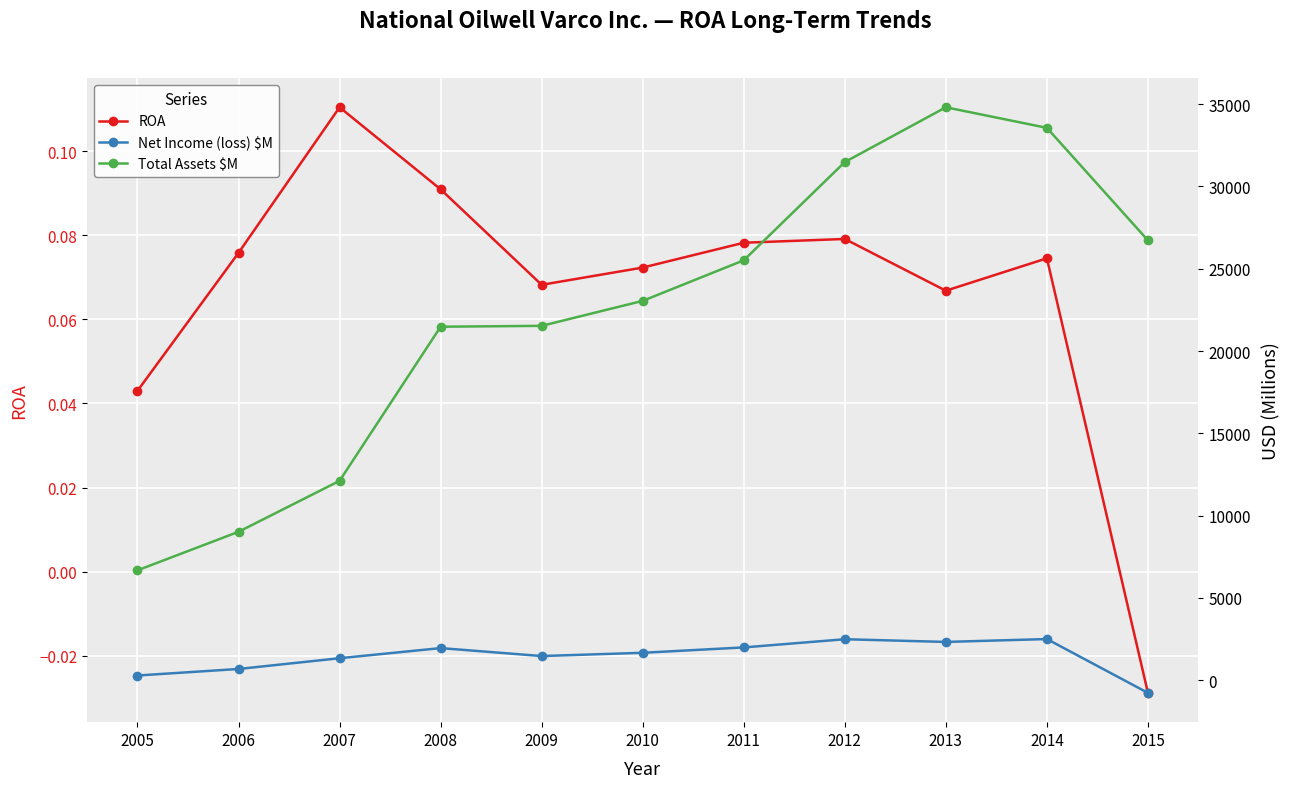

True or false: ROA has more than 1 interior local peaks.

True